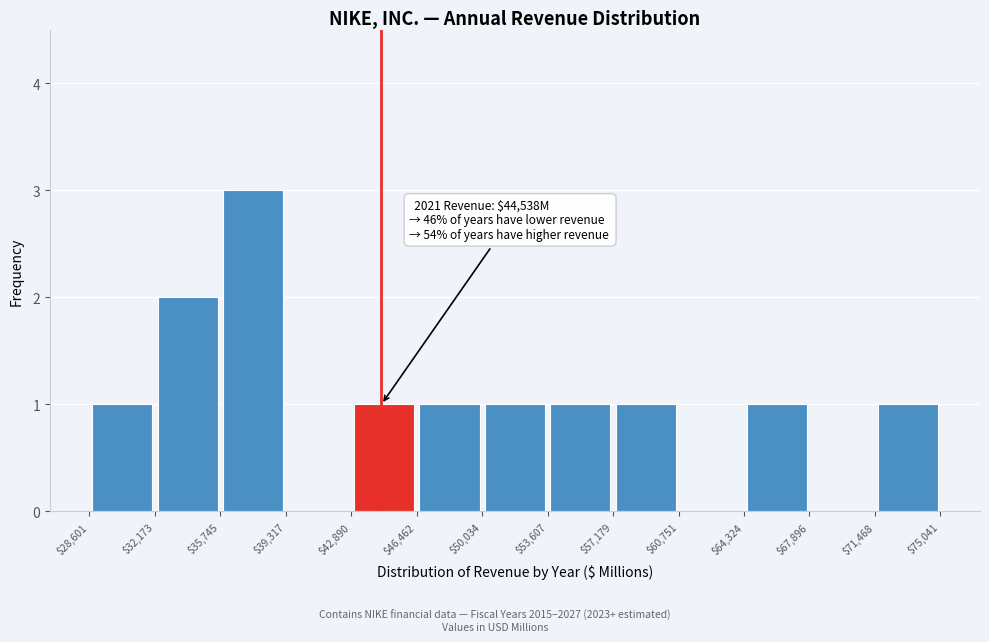

Over which range of the x-axis is the bar tallest?

$35,745 to $39,317